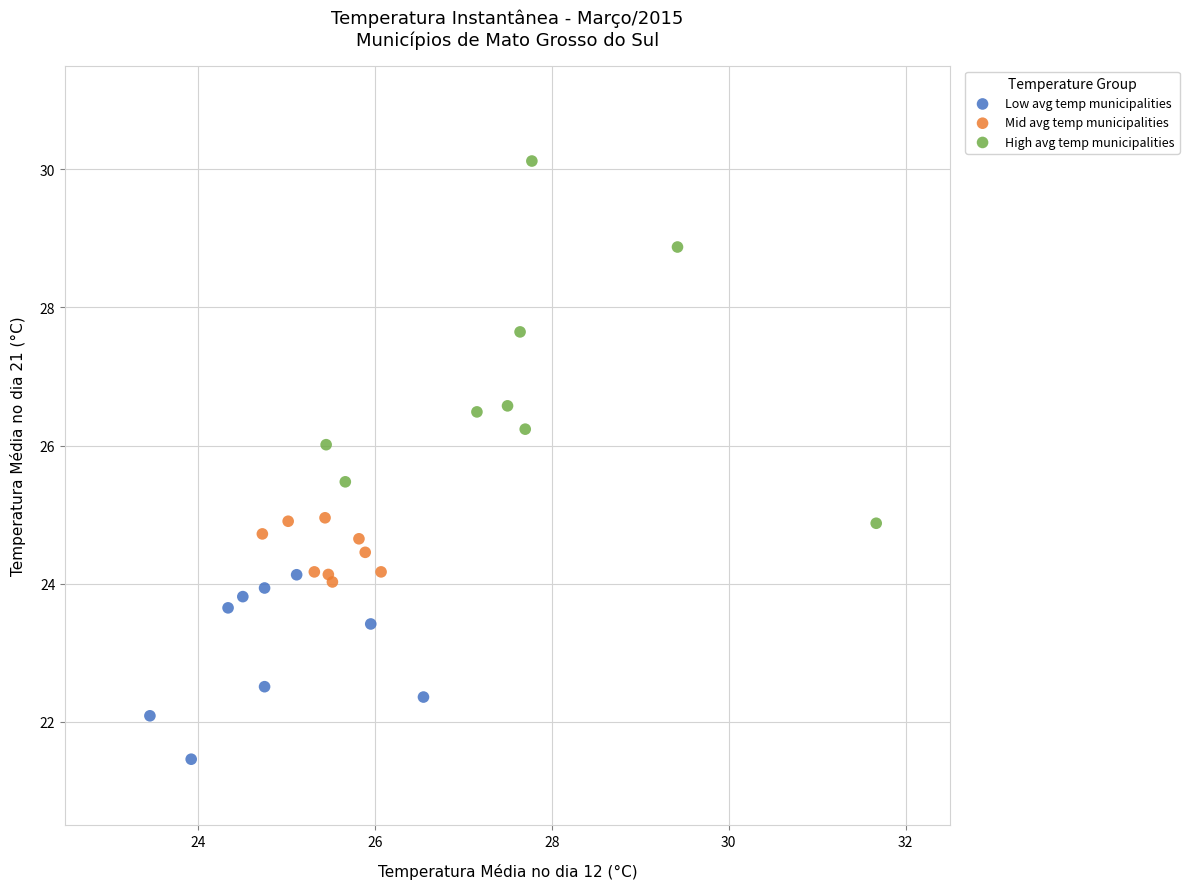

Which series contains the highest Y value?

High avg temp municipalities